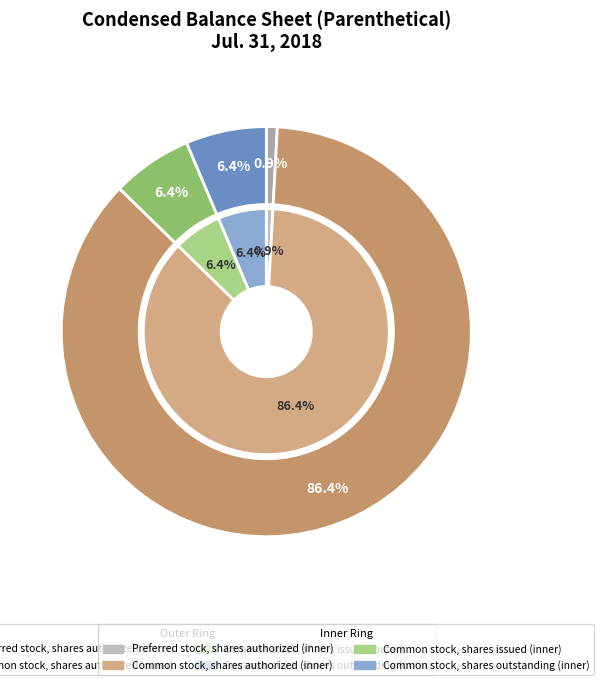

To the nearest percent, what is the average slice percentage?

25%